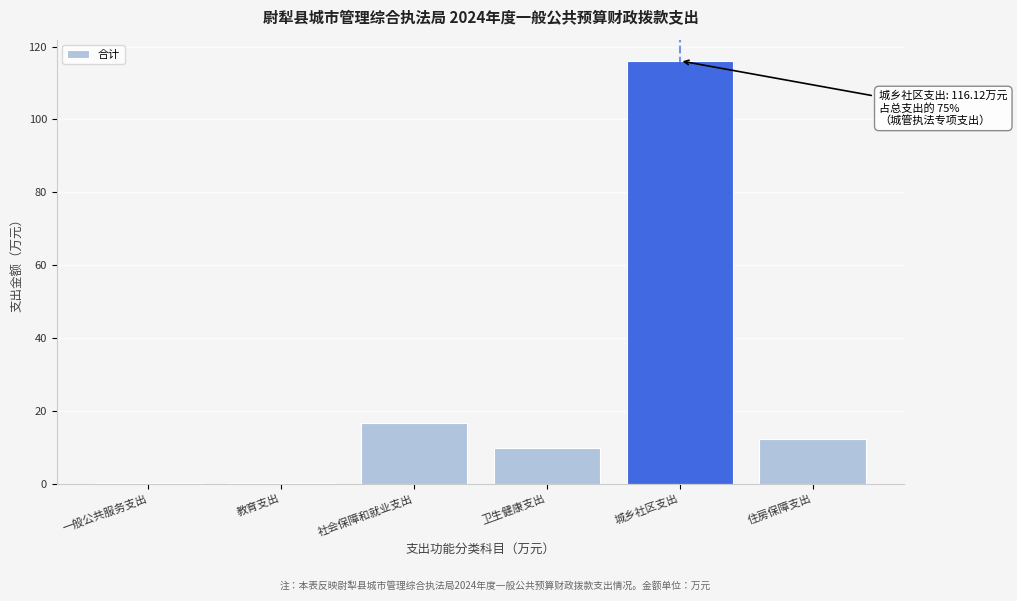

What is the change in value from 社会保障和就业支出 to 城乡社区支出?

+99.4